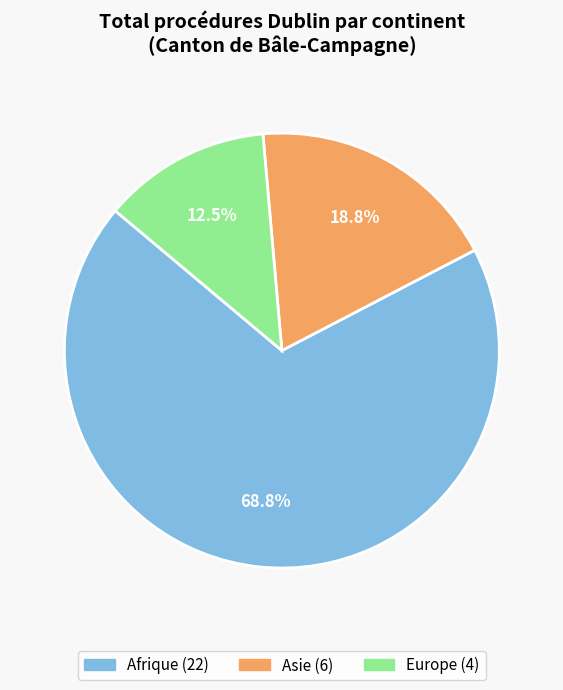

Is there a majority slice in this chart?

Yes